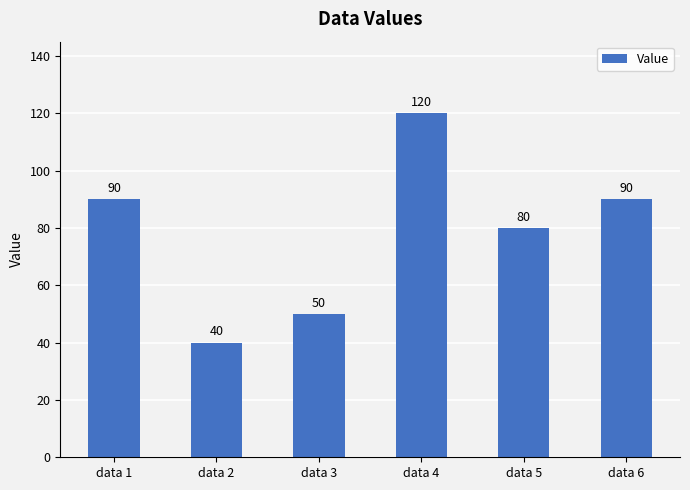

Which has a higher value, data 3 or data 6?

data 6